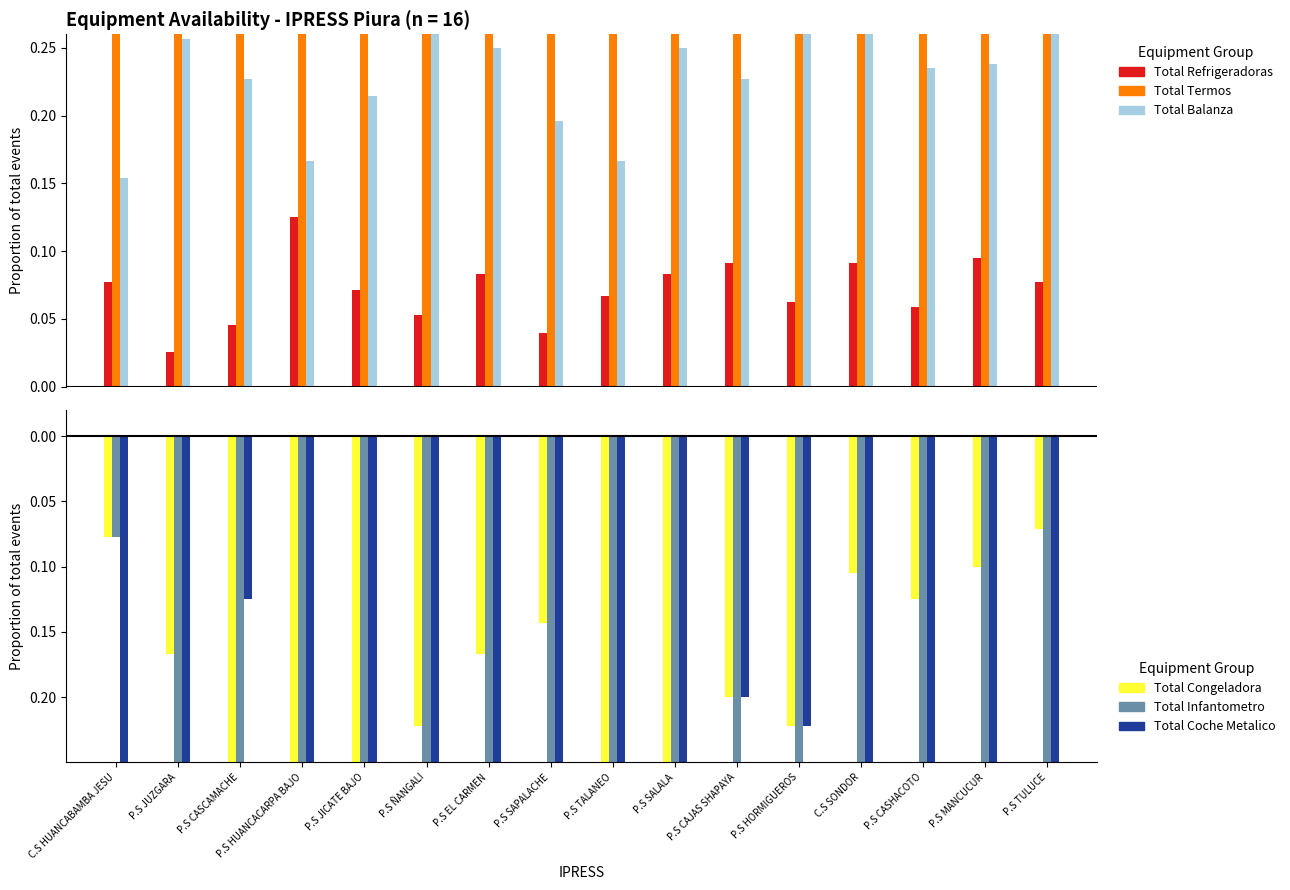

Which category has the highest value in the Total Refrigeradoras series?

P.S HUANCACARPA BAJO